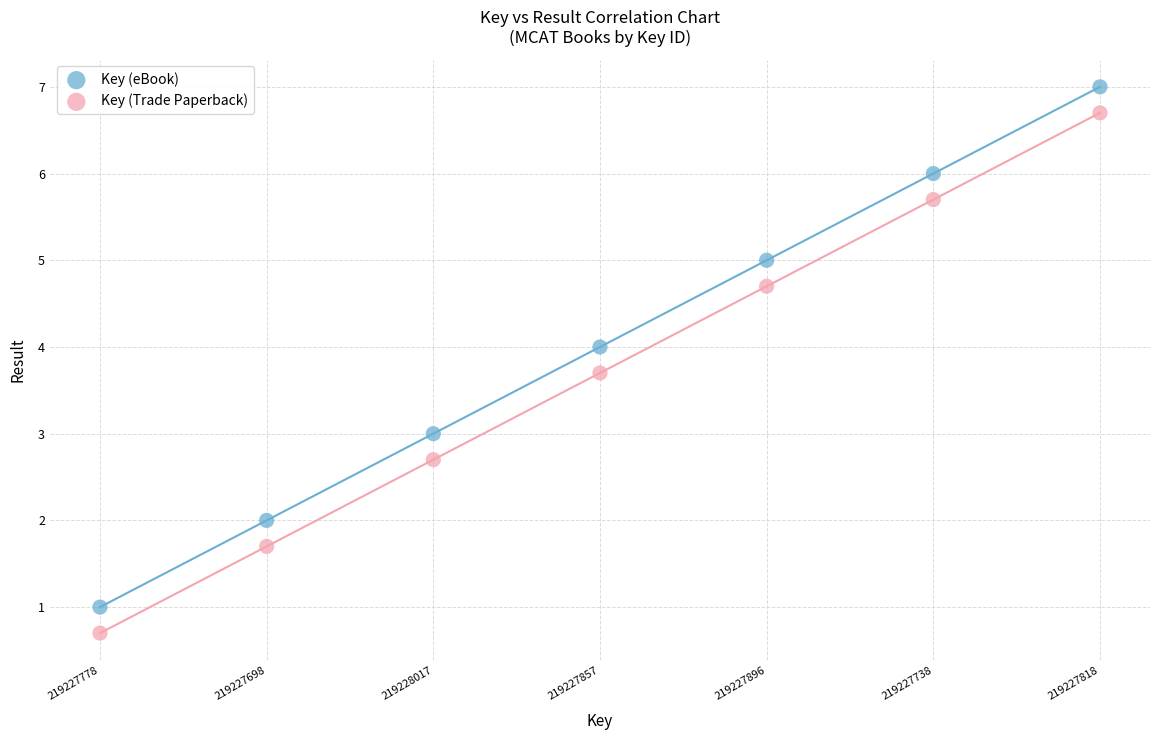

What are all the series names shown in the legend?

Key (eBook), Key (Trade Paperback)